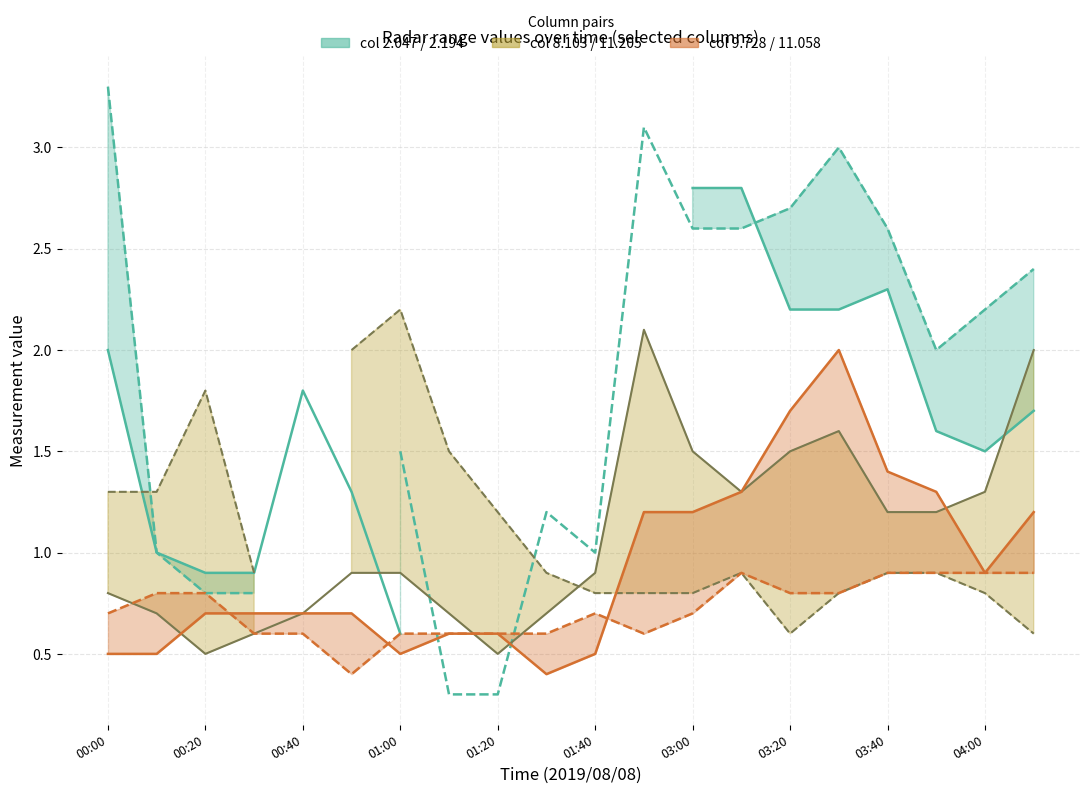

Between 2019/08/08 01:00 and 2019/08/08 02:50, which is larger?

2019/08/08 02:50